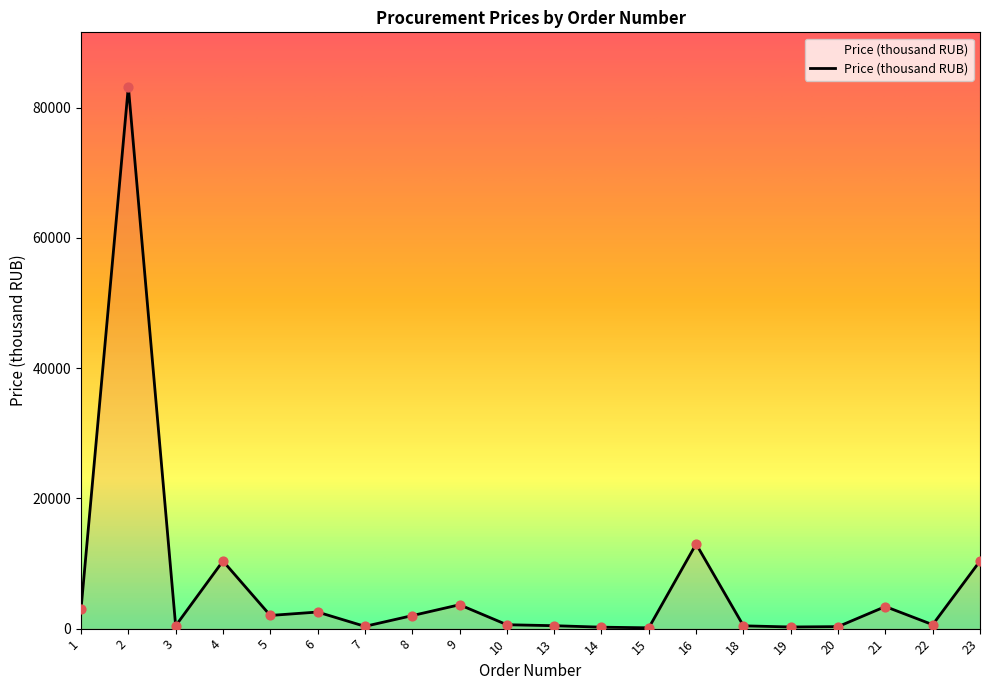

What is the change in value from 3 to 23?

+9946.3